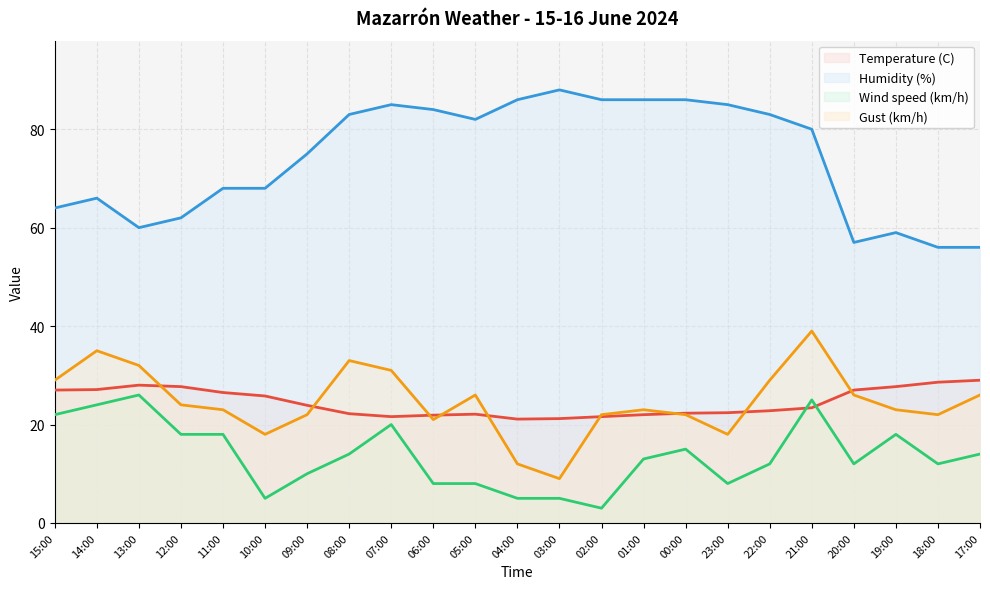

The Gust (km/h) series shows 12.0 at 04:00. True or false?

True